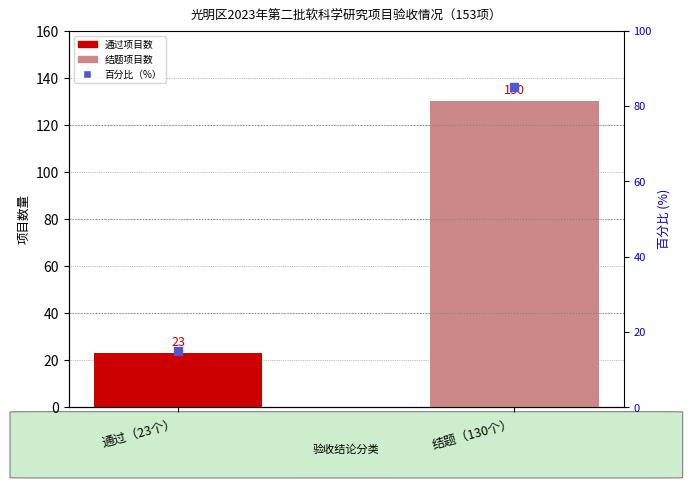

Between 结题（130个） and 通过（23个）, which is larger?

结题（130个）